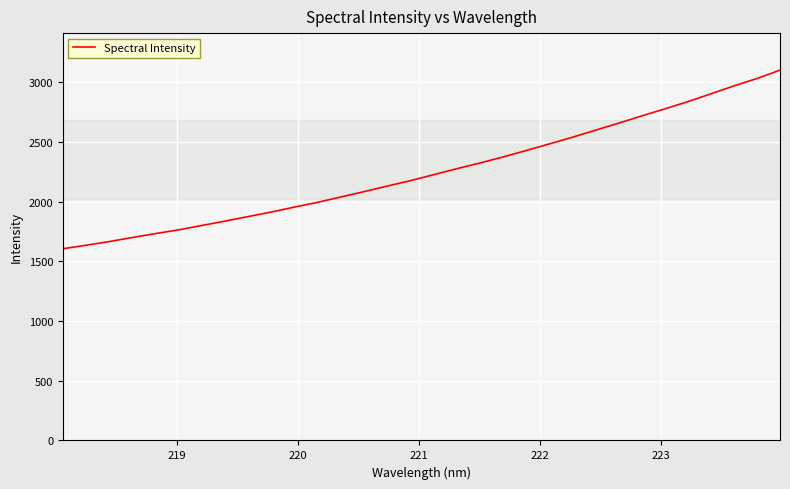

What is the greatest value displayed?

3100.3